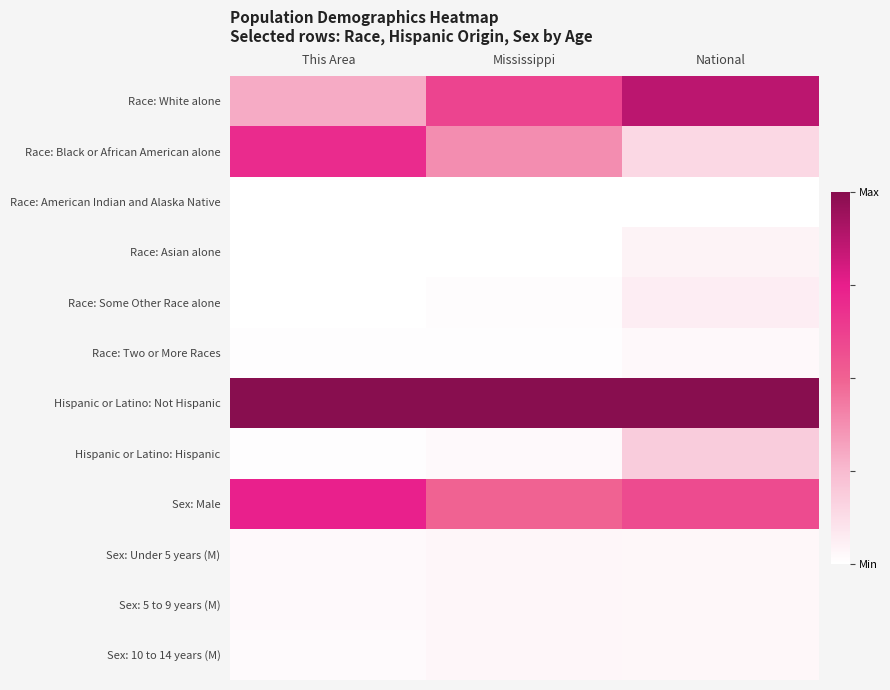

Reading left to right, extract all data points from this chart.

Race: White alone: This Area=0.3	Mississippi=0.6	National=0.9
Race: Black or African American alone: This Area=0.7	Mississippi=0.4	National=0.1
Race: American Indian and Alaska Native: This Area=0.0	Mississippi=0.0	National=0.0
Race: Asian alone: This Area=0.0	Mississippi=0.0	National=0.0
Race: Some Other Race alone: This Area=0.0	Mississippi=0.0	National=0.1
Race: Two or More Races: This Area=0.0	Mississippi=0.0	National=0.0
Hispanic or Latino: Not Hispanic: This Area=1.0	Mississippi=1.0	National=1.0
Hispanic or Latino: Hispanic: This Area=0.0	Mississippi=0.0	National=0.2
Sex: Male: This Area=0.7	Mississippi=0.5	National=0.6
Sex: Under 5 years (M): This Area=0.0	Mississippi=0.0	National=0.0
Sex: 5 to 9 years (M): This Area=0.0	Mississippi=0.0	National=0.0
Sex: 10 to 14 years (M): This Area=0.0	Mississippi=0.0	National=0.0